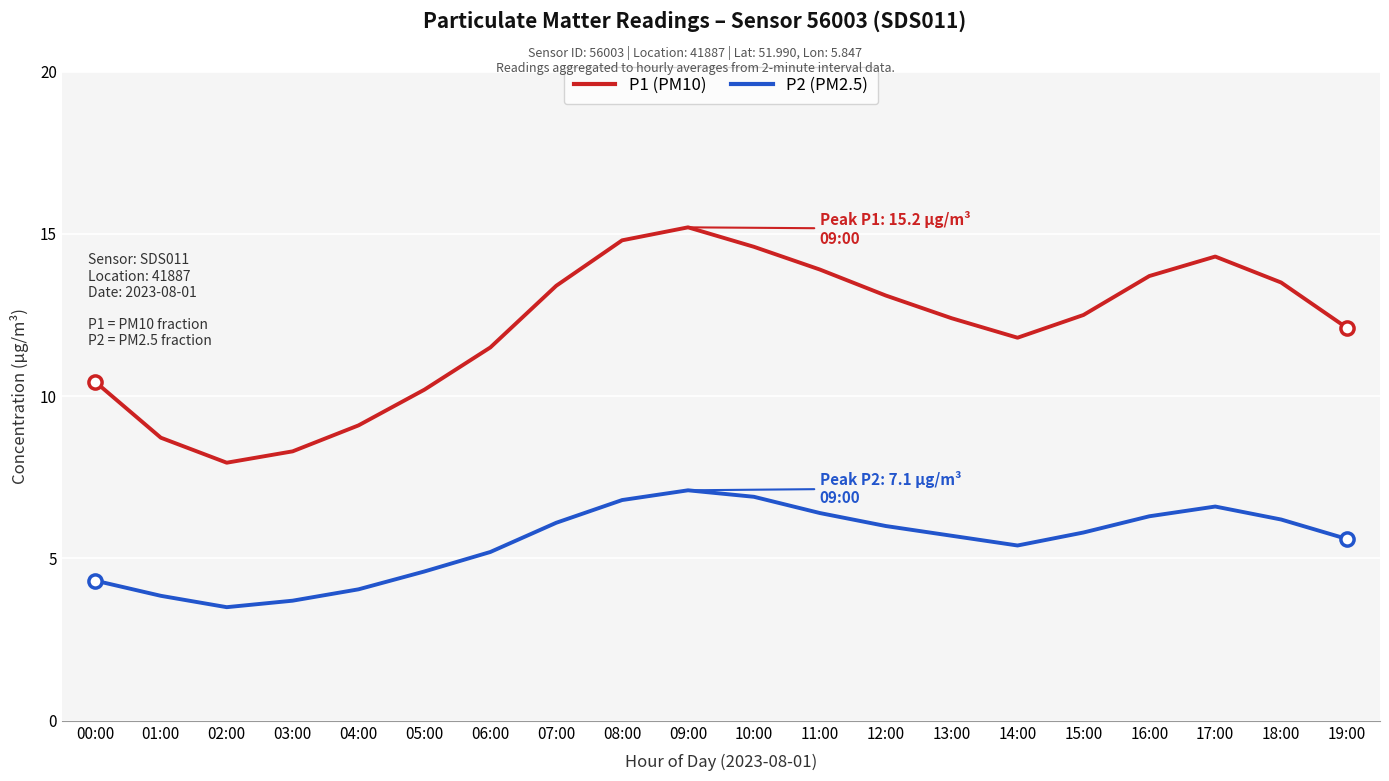

Which series has the largest total across all categories?

P1 (PM10)